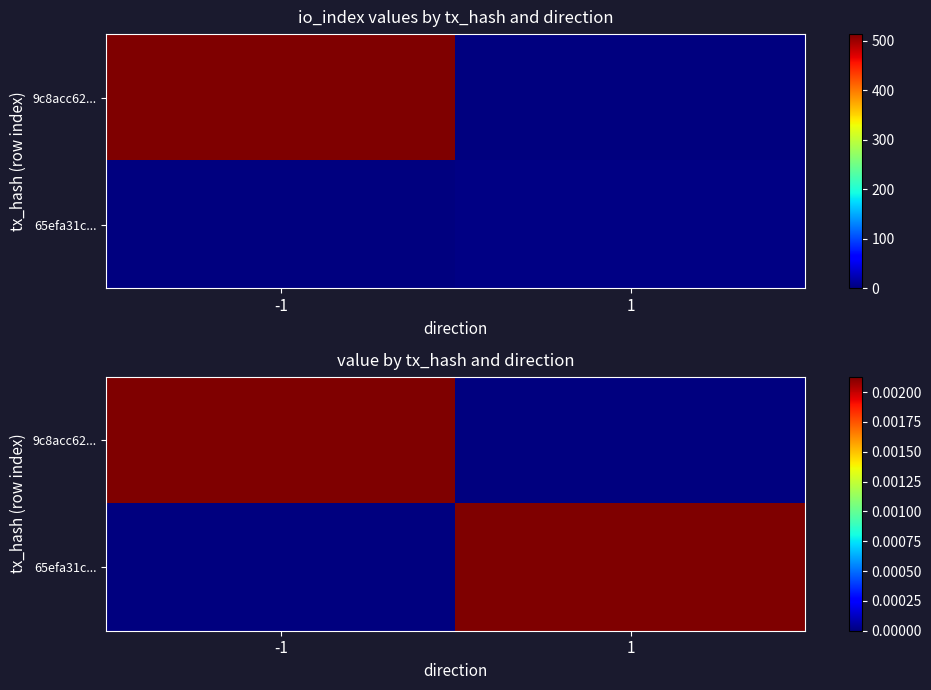

True or false: 65efa31c... has a value of 0.0 at -1.

True